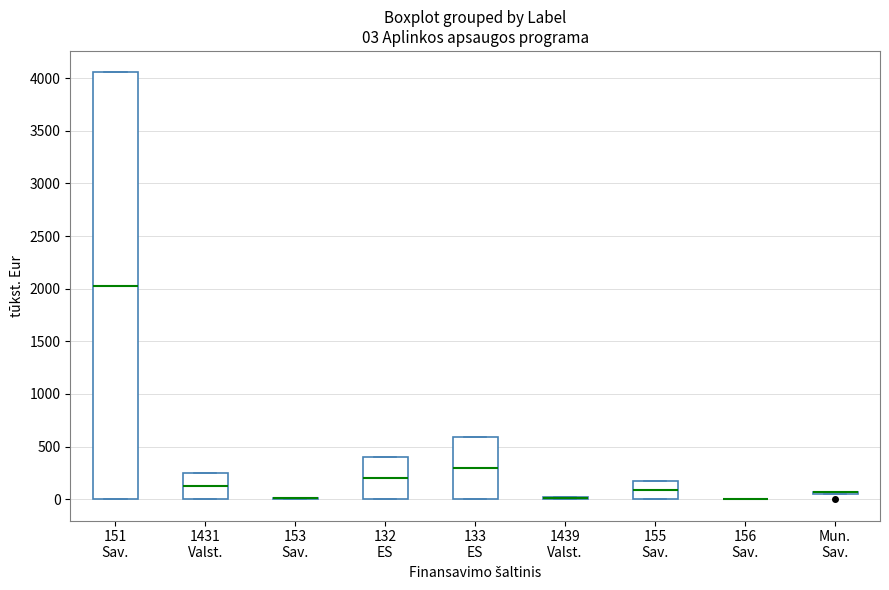

Comparing the boxes themselves (not the whiskers), which one is the tallest?

151 Sav.